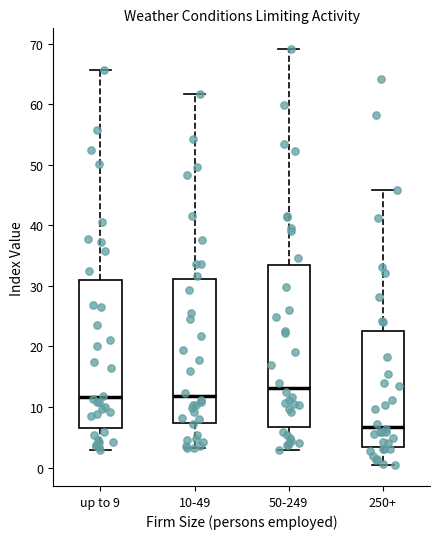

Reading left to right, transcribe this box plot: for each box, give where its median line is, the range the box spans, and where its two whiskers end, as read against the y-axis. The values are not printed on the chart, so give them approximately, as read against the axis.

up to 9: median 12, box 7 to 31, whiskers 3 to 66
10-49: median 12, box 7 to 31, whiskers 3 to 62
50-249: median 13, box 7 to 33, whiskers 3 to 69
250+: median 7, box 3 to 23, whiskers 0 to 46